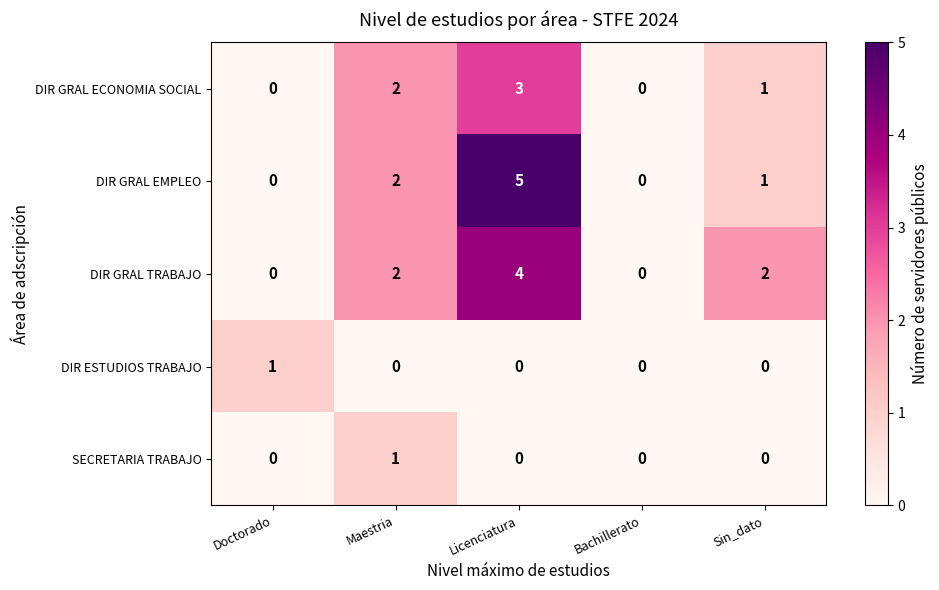

At which category is the sum across all series the highest?

Licenciatura